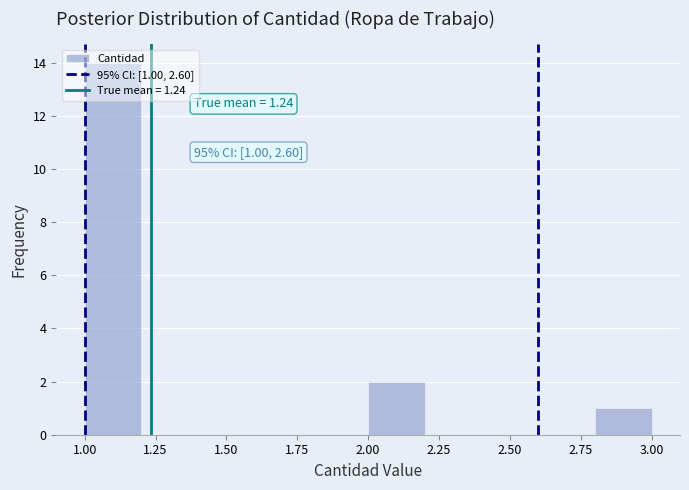

Over which range of the x-axis is the bar tallest?

1.0 to 1.2